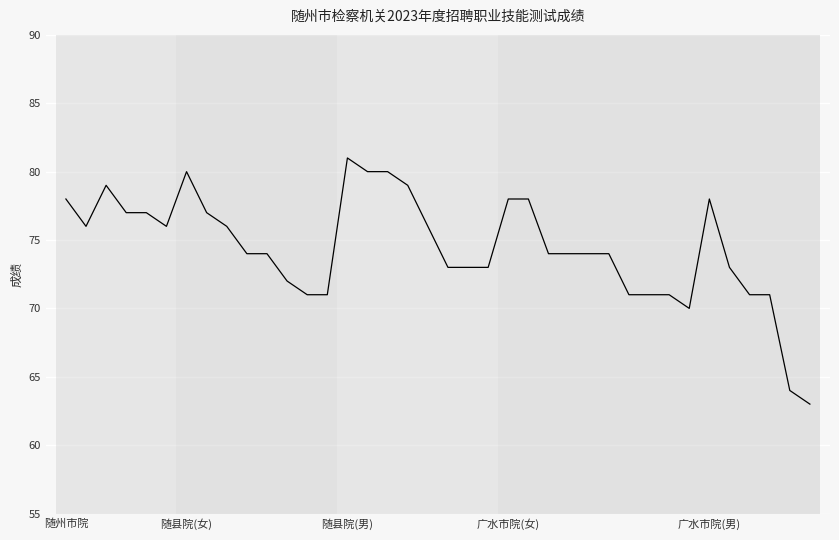

What is the difference between the maximum and minimum values?

18